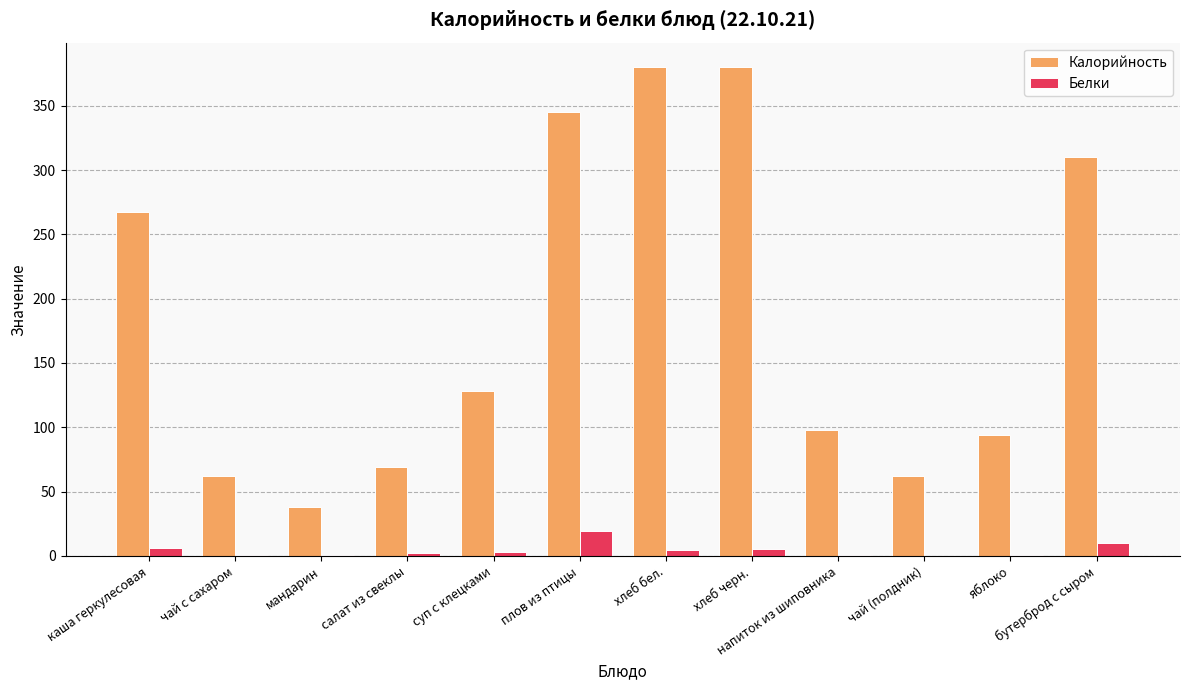

The value of Калорийность at чай с сахаром is 62.0. True or false?

True